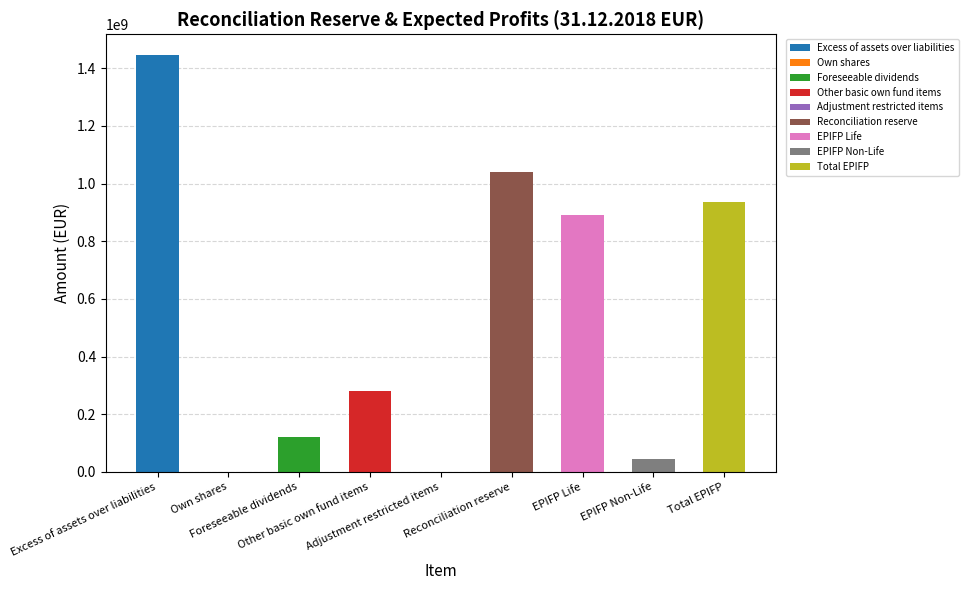

The chart shows a value of -549610486.8 at Adjustment restricted items. True or false?

False